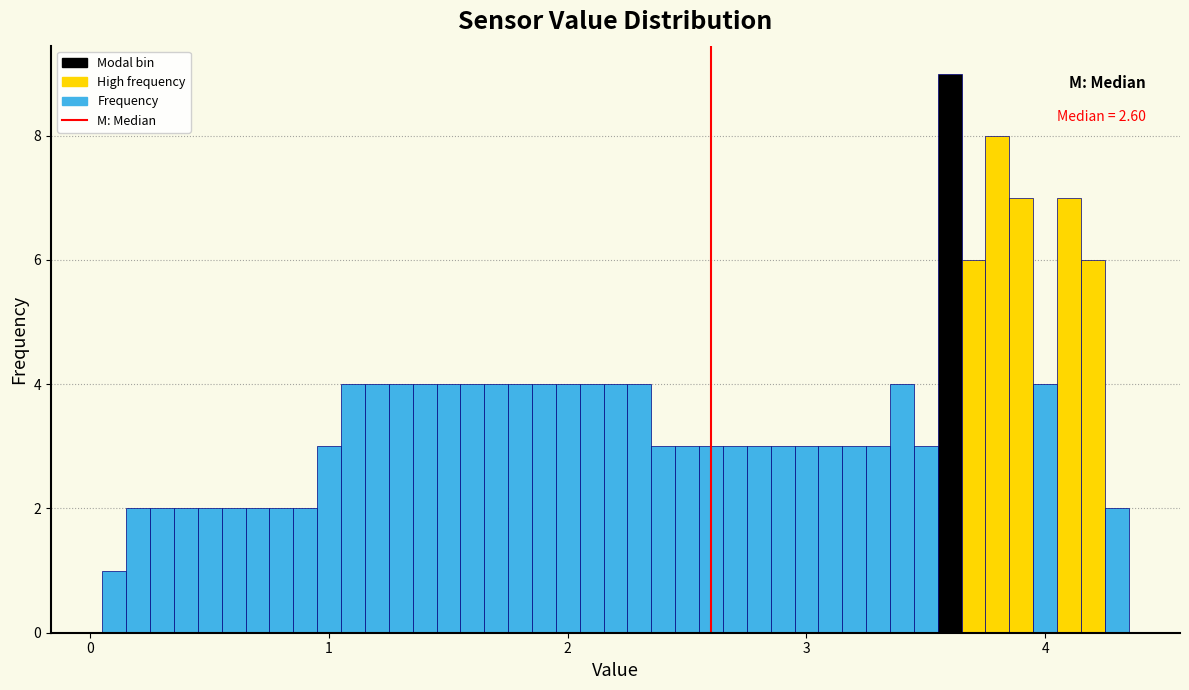

Around what value on the x-axis is the tallest bar? Give the approximate position of its centre, as read against the axis.

3.6